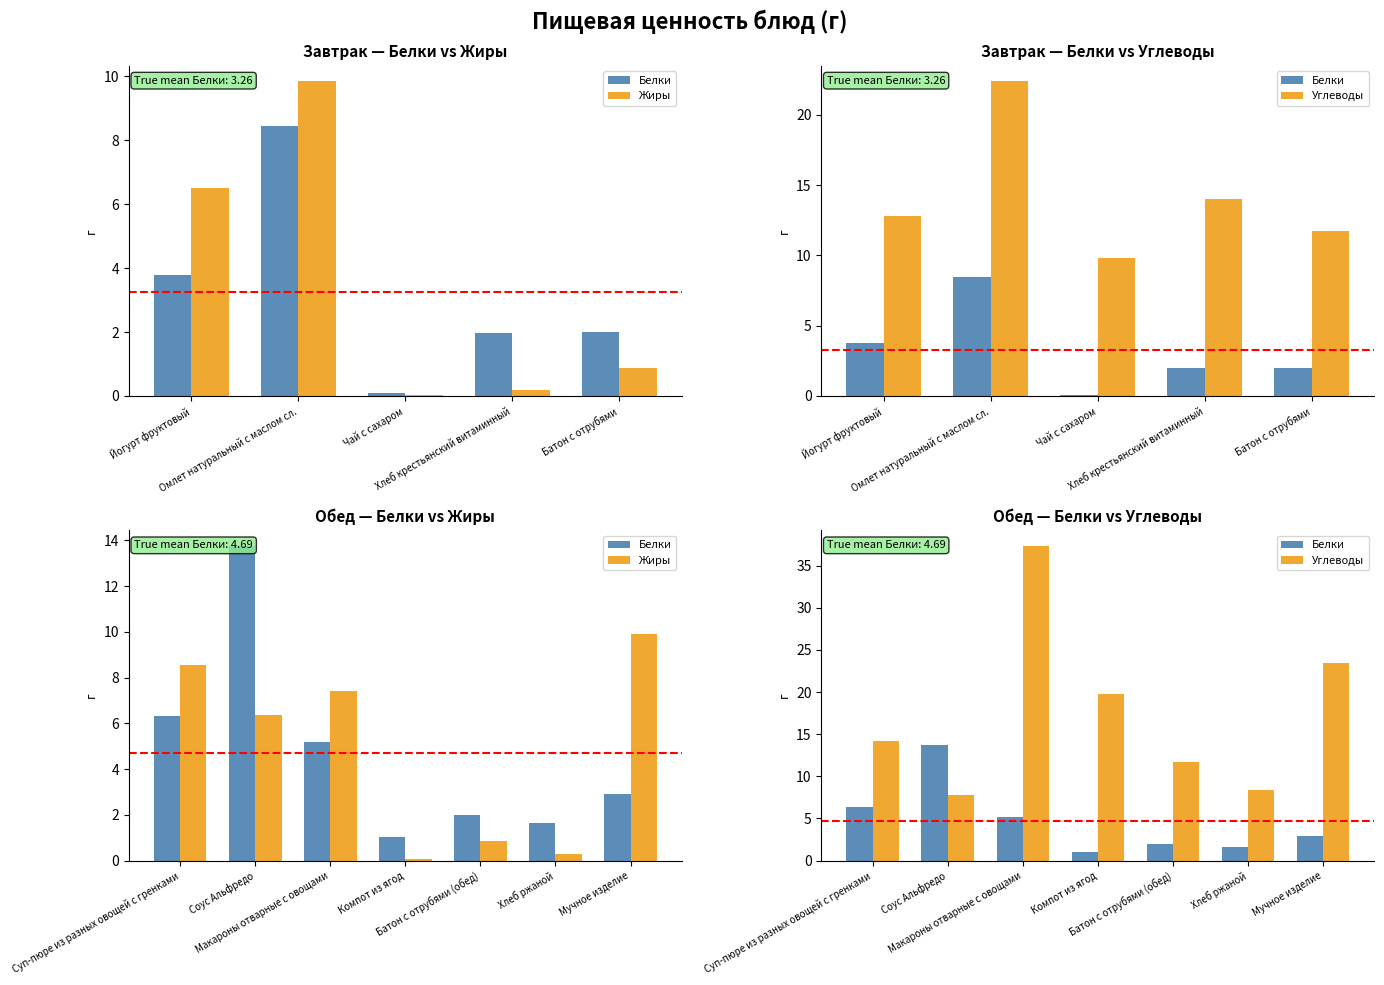

Which series has the largest total across all categories?

Углеводы